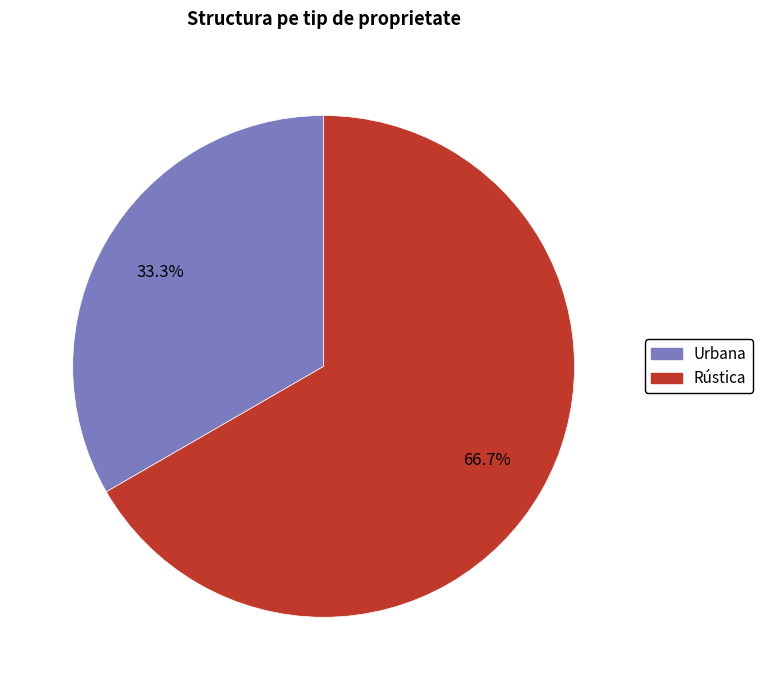

Combined, what portion of the pie is Rústica and Urbana?

100.0%